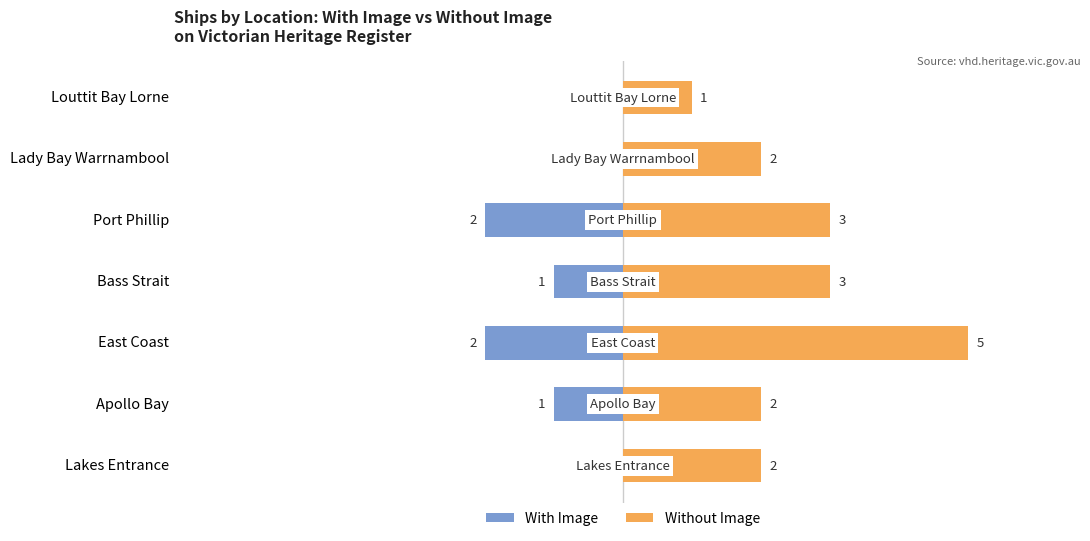

What is the average value of the Without Image series?

3